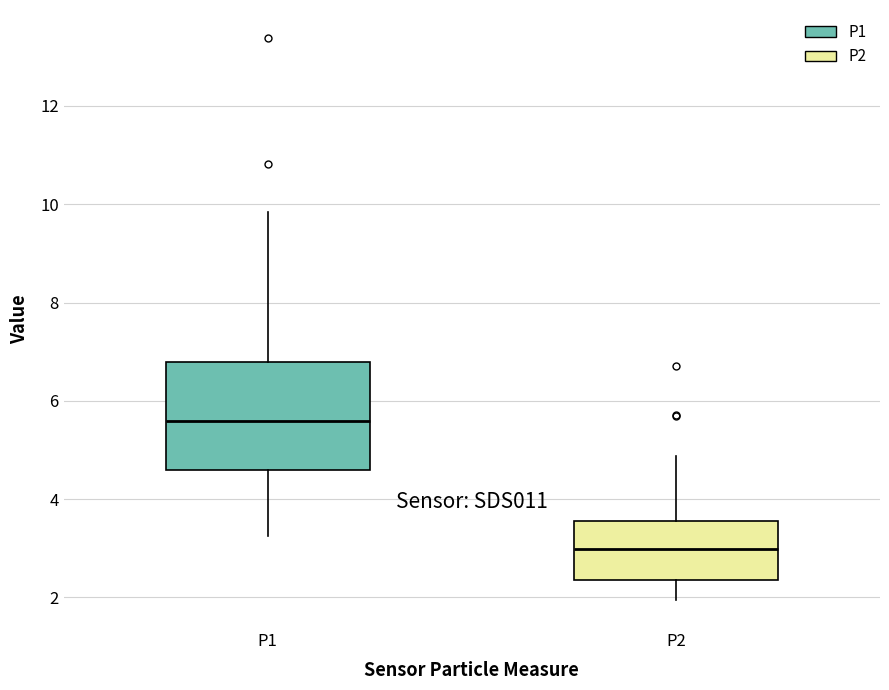

Reading left to right, transcribe this box plot: for each box, give where its median line is, the range the box spans, and where its two whiskers end, as read against the y-axis. The values are not printed on the chart, so give them approximately, as read against the axis.

P1: median 5.6, box 4.6 to 6.8, whiskers 3.2 to 9.8
P2: median 3.0, box 2.4 to 3.6, whiskers 2.0 to 4.8